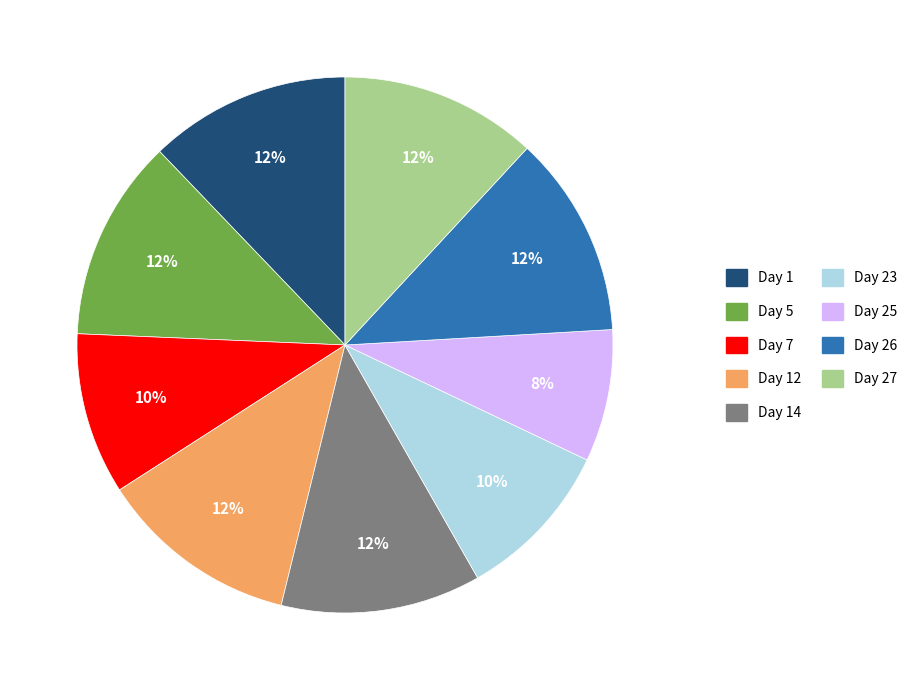

To the nearest percent, what is the difference between the largest and smallest slice percentages?

4%